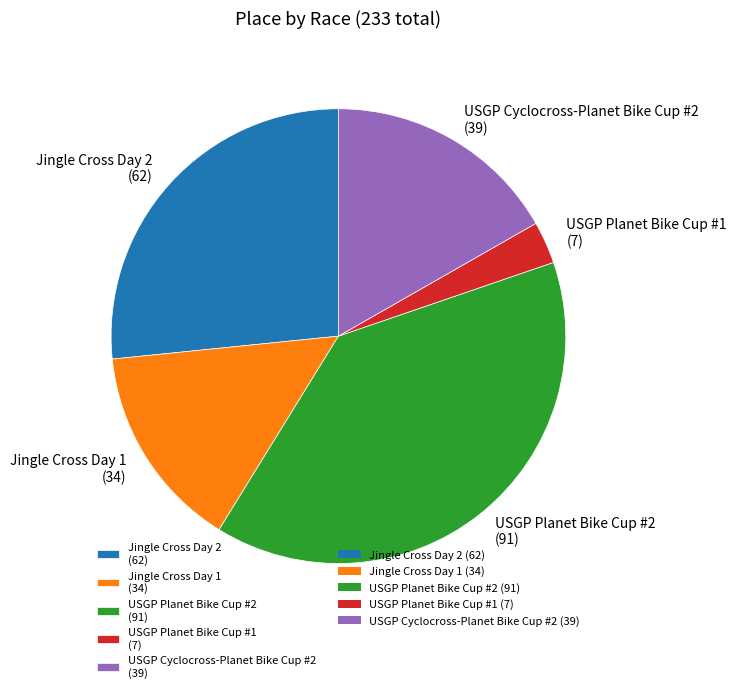

Is the sum of USGP Planet Bike Cup #2 and USGP Cyclocross-Planet Bike Cup #2 greater than half?

Yes